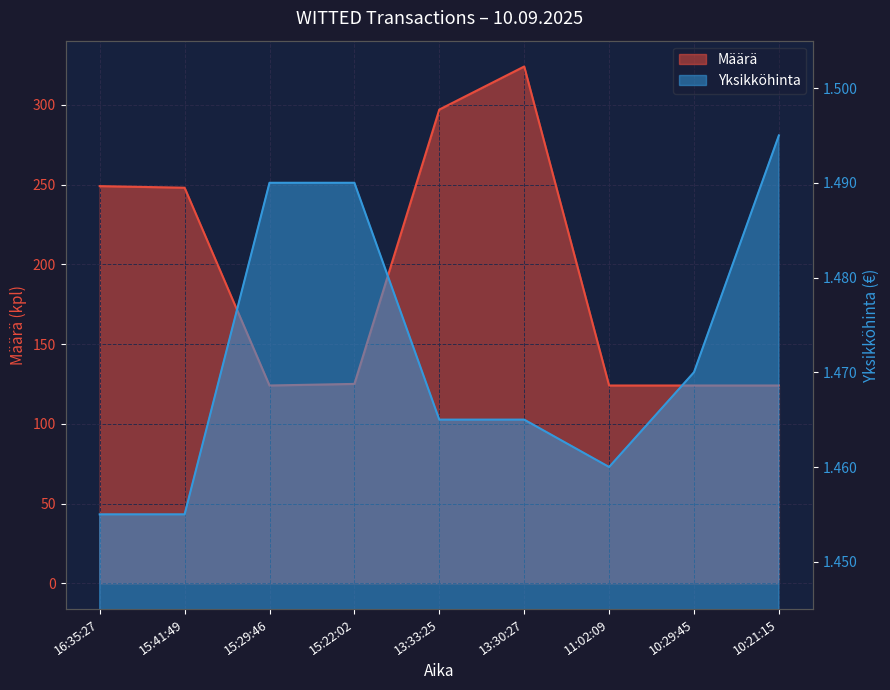

How many categories are shown in the chart?

9